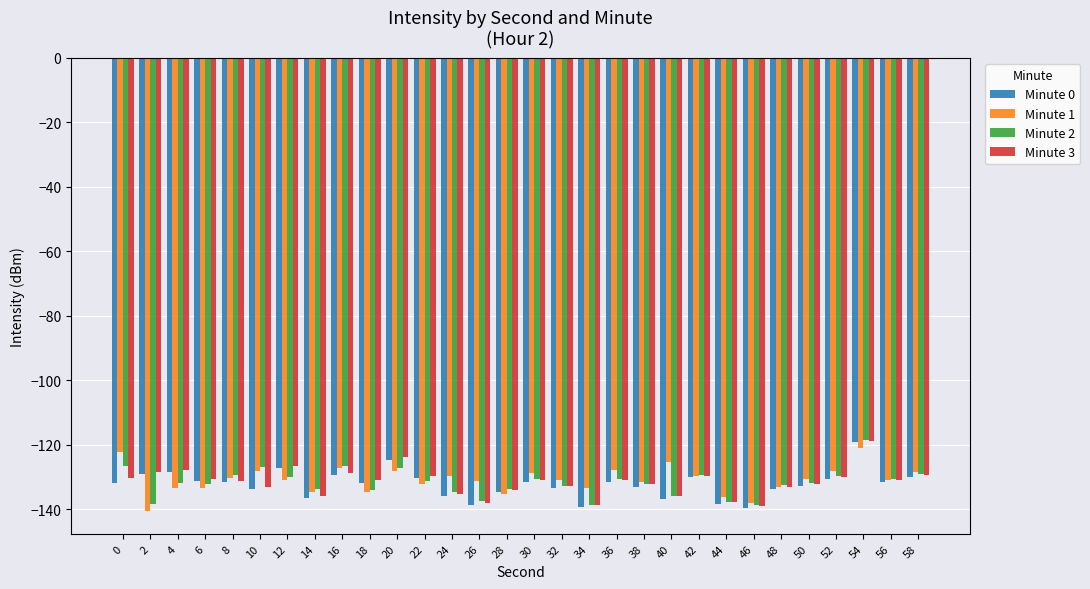

Read the Minute 0 value at 0.

-131.8